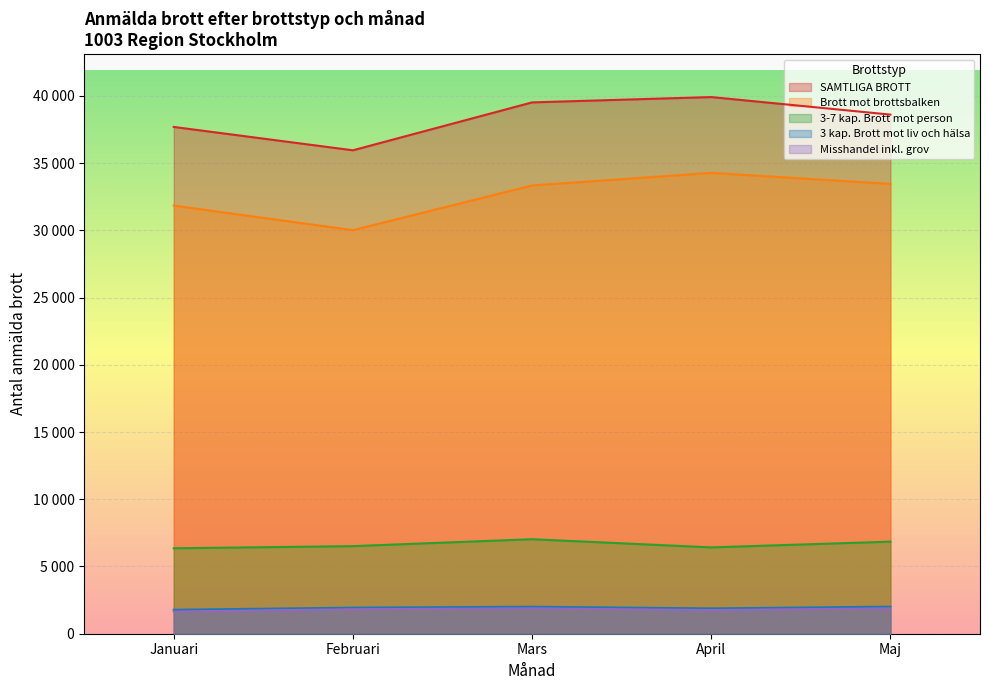

What is the label of the 4th point from the right?

Februari